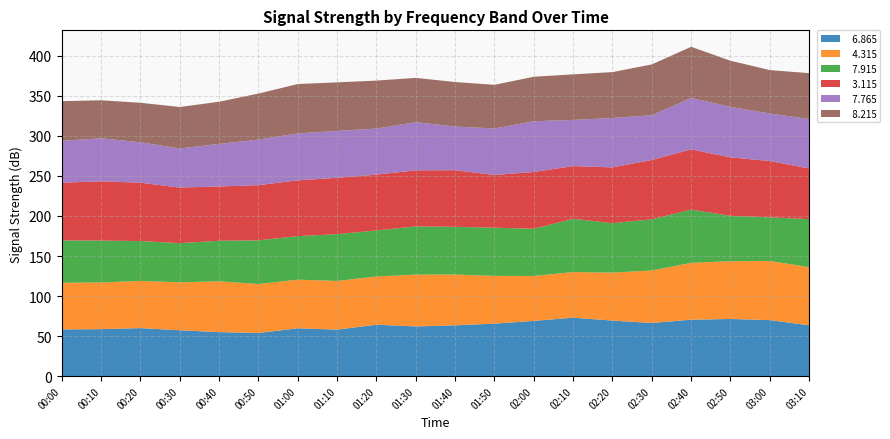

Reading left to right, list all the values displayed in this chart.

  6.865: 58.4	58.7	60.0	57.3	55.0	53.9	59.8	58.1	64.2	62.1	63.5	65.6	69.0	73.0	69.4	66.4	70.5	71.4	70.0	63.5
  4.315: 58.2	58.3	58.9	59.9	63.4	61.2	60.7	60.8	60.3	64.7	63.4	59.6	56.1	57.0	59.9	65.6	71.0	72.2	73.8	72.7
  7.915: 52.9	52.3	49.8	48.9	50.7	54.5	54.4	58.4	57.5	60.2	59.6	60.2	59.0	66.5	61.7	63.9	66.5	56.6	54.5	59.9
  3.115: 72.1	74.0	72.9	69.4	67.8	68.9	69.6	70.4	69.7	70.0	70.7	65.8	70.9	65.8	69.7	74.1	75.2	73.0	70.4	63.3
  7.765: 52.3	53.8	50.4	48.8	53.2	56.9	58.6	58.6	57.5	60.2	54.5	58.1	63.3	57.7	61.7	55.9	64.2	63.1	59.3	61.7
  8.215: 49.5	47.4	49.4	51.8	52.6	57.5	61.7	60.6	59.9	55.3	55.6	54.5	55.6	56.9	57.3	63.4	63.9	57.6	54.2	57.3